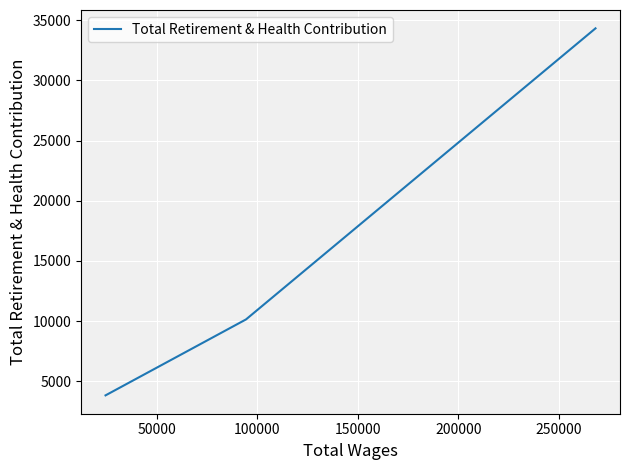

What is the difference between the second highest and minimum values?

6305